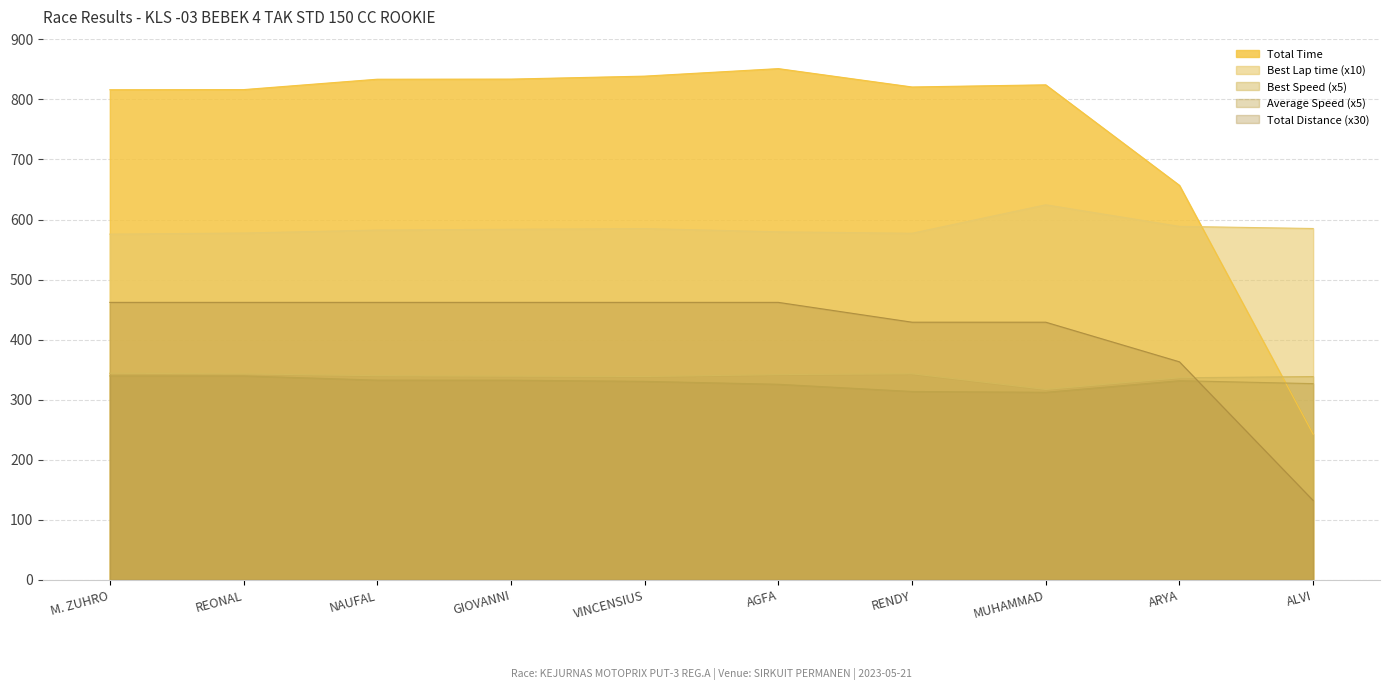

How many lines are shown in the chart?

5